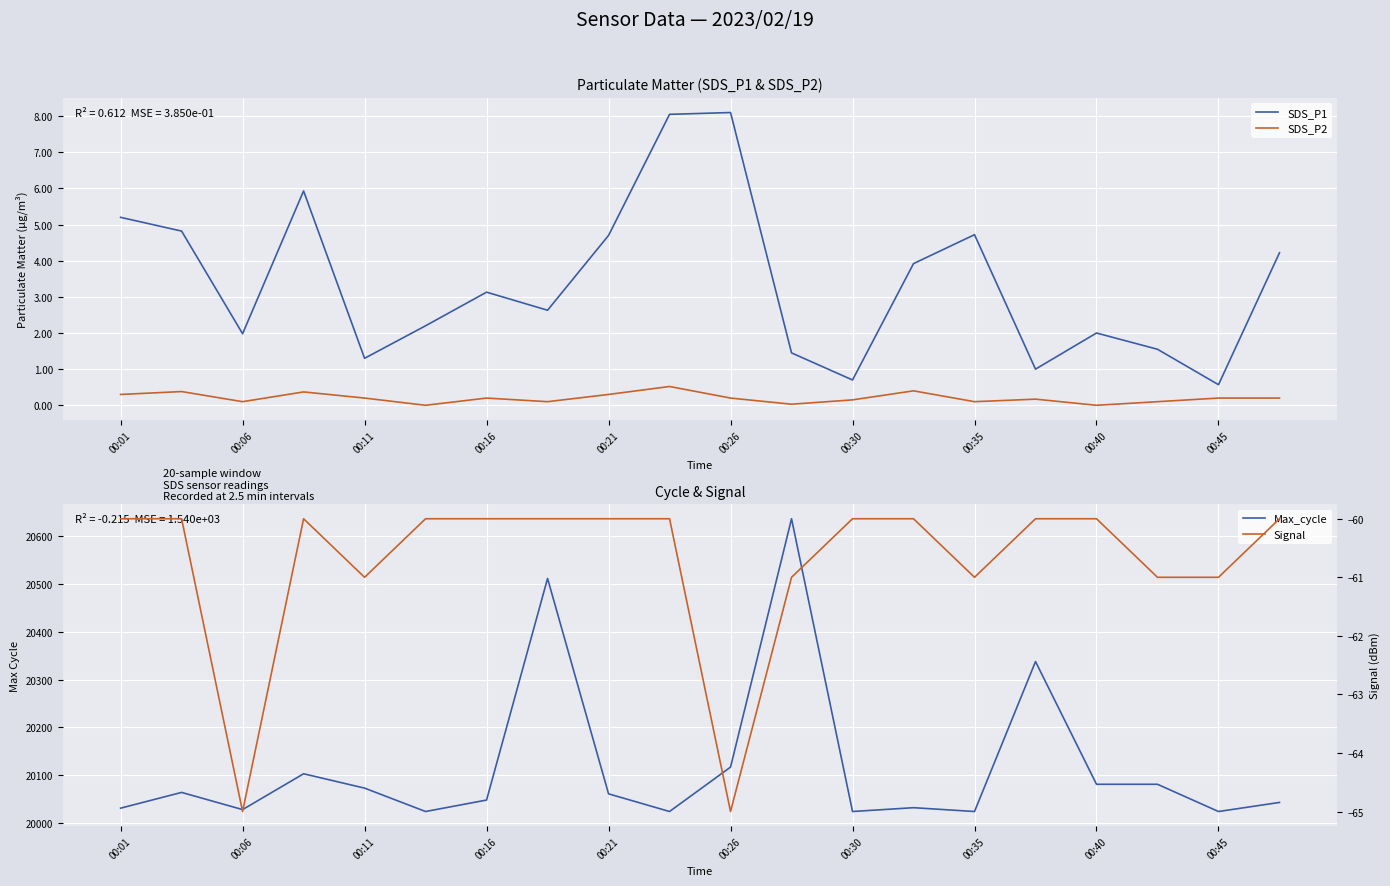

Is it true that SDS_P1 equals 4.7 at 00:35?

True